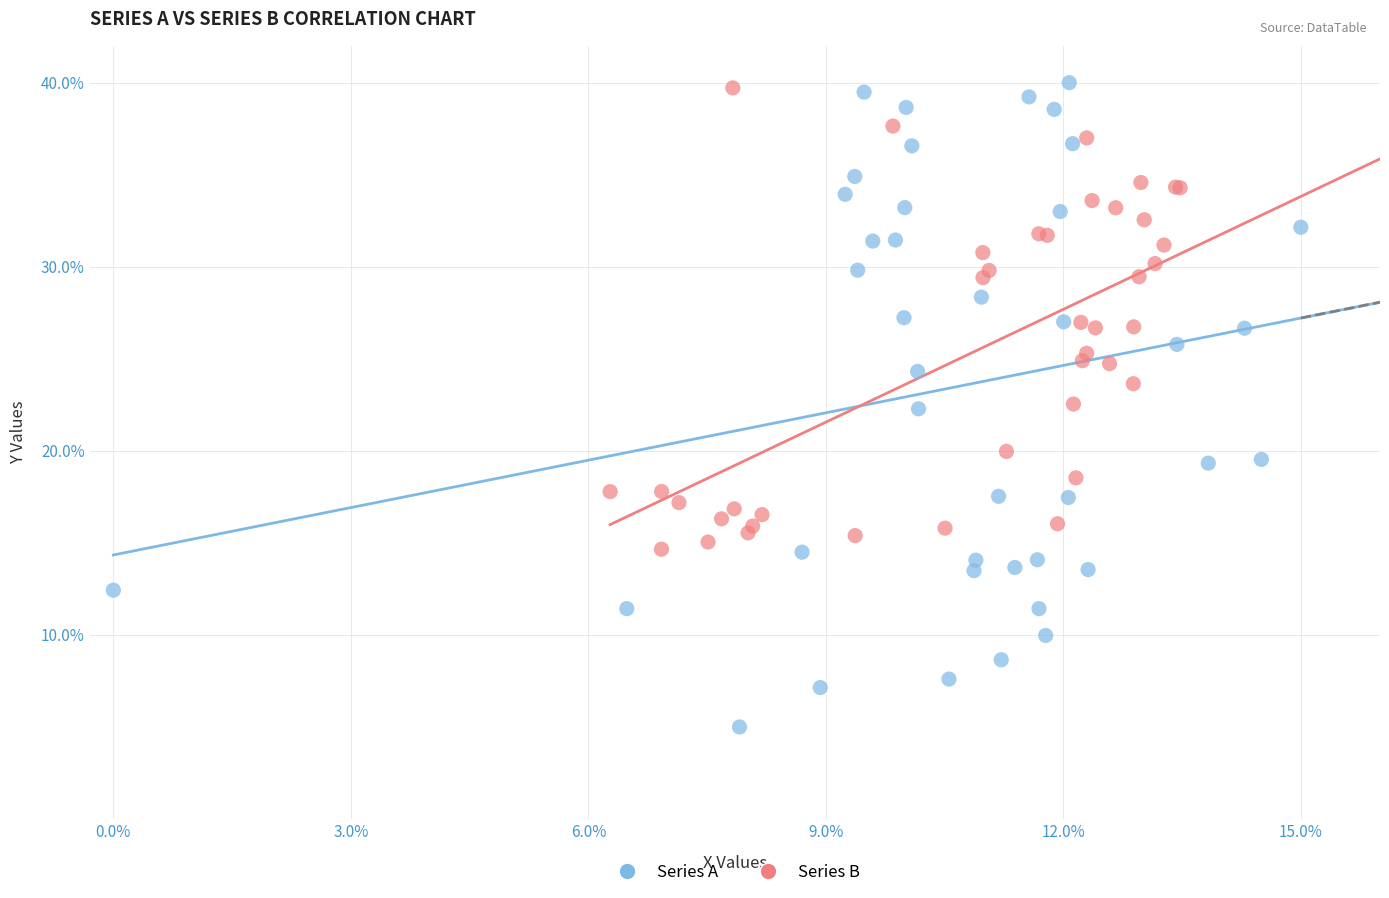

Which series contains the lowest Y value?

Series A